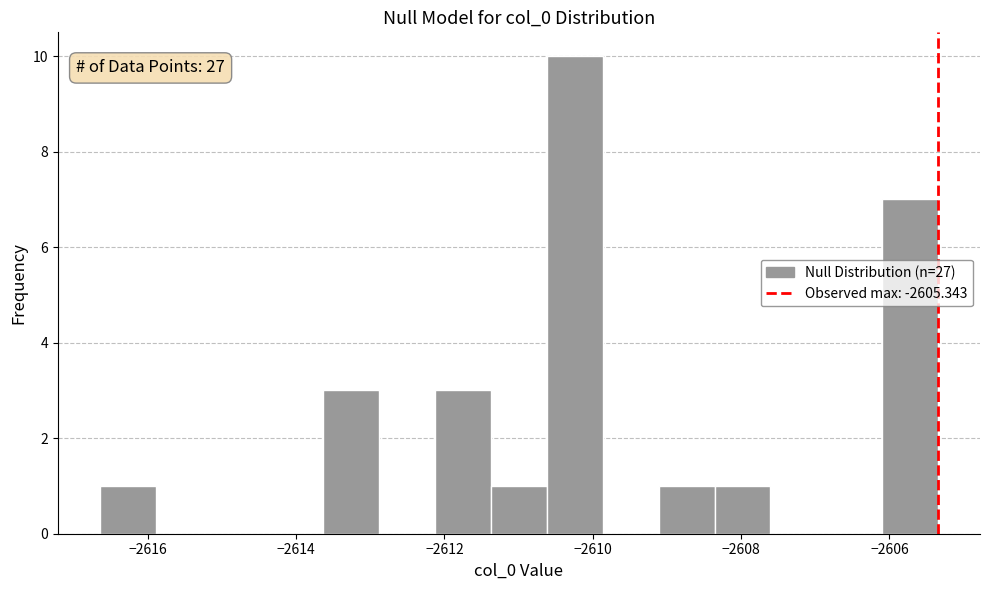

Around what value on the x-axis is the tallest bar? Give the approximate position of its centre, as read against the axis.

-2610.2